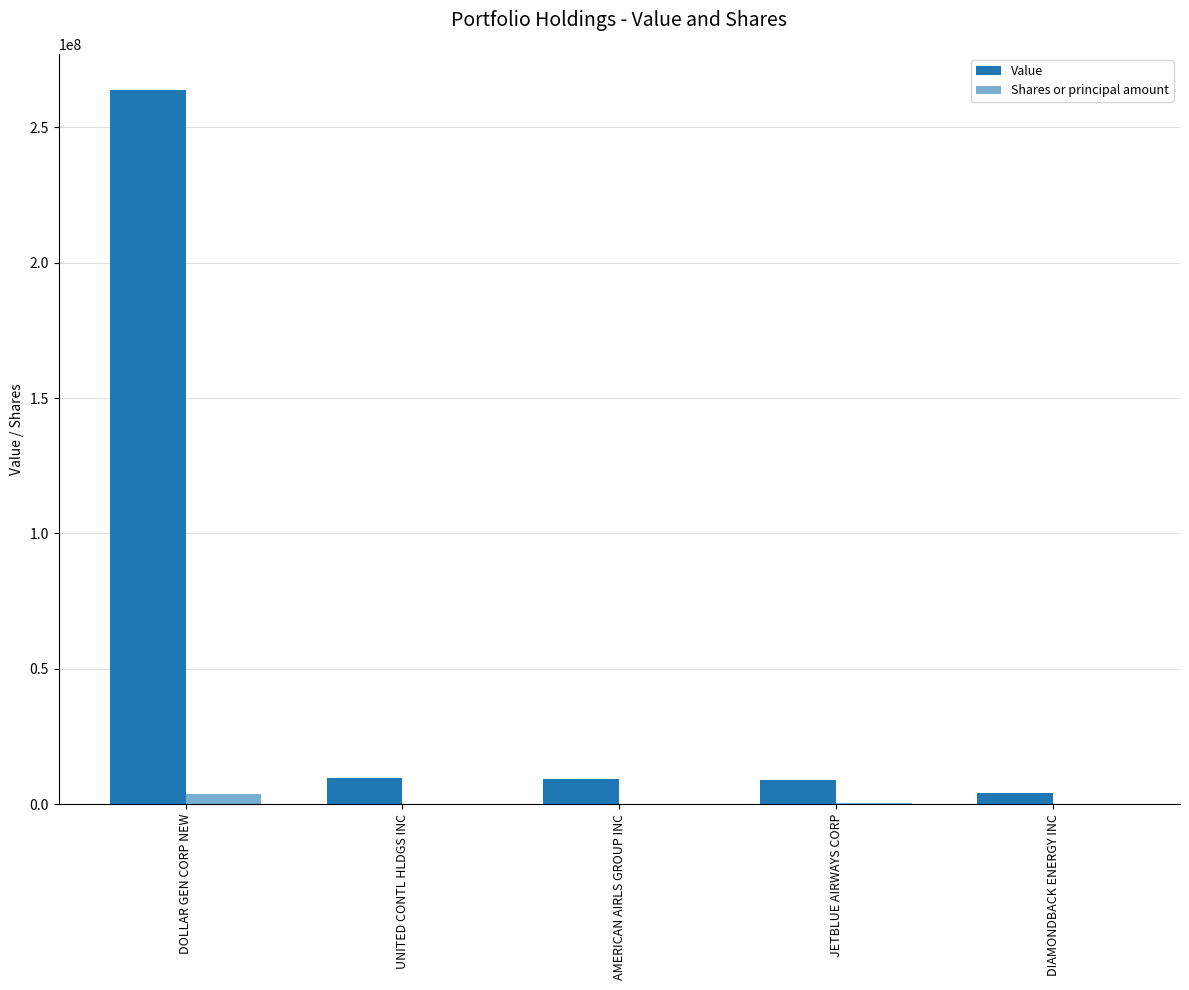

What is the label of the 2nd bar from the left?

UNITED CONTL HLDGS INC